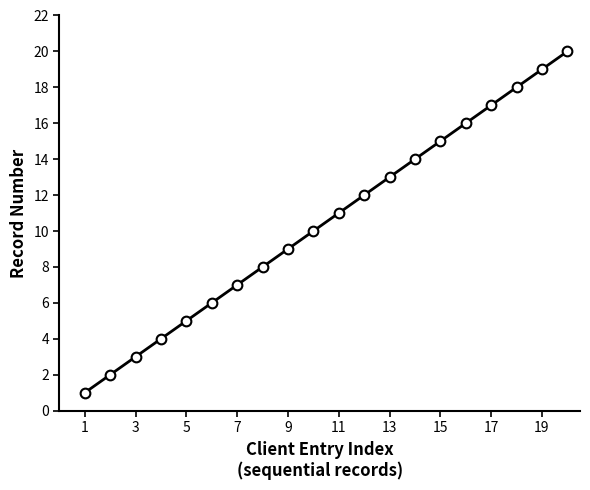

What is the minimum value shown in the chart?

1